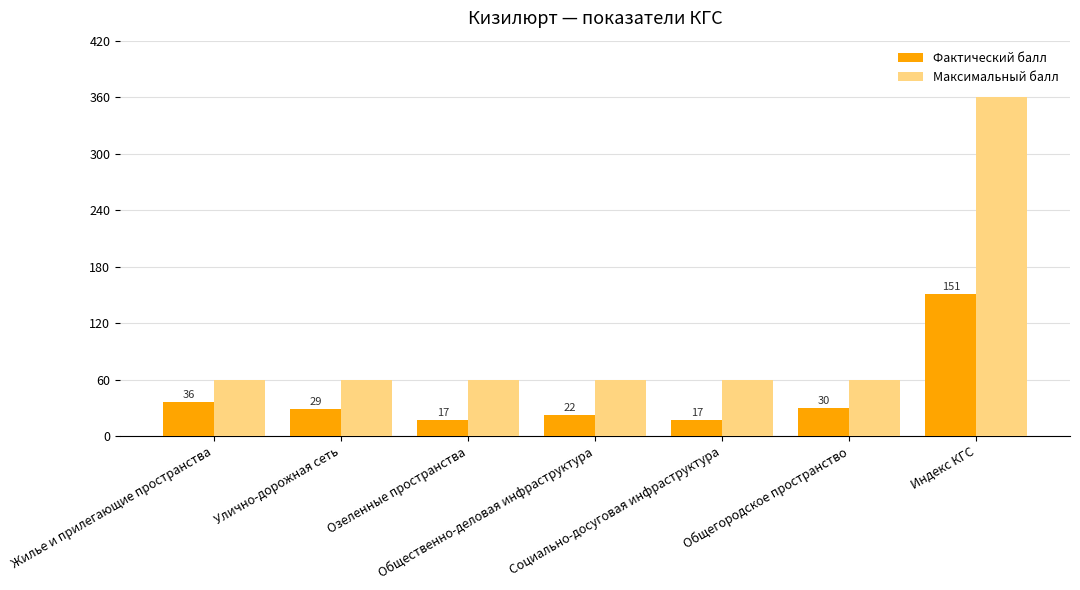

What is the value of the Максимальный балл bar at the 5th from the left?

60